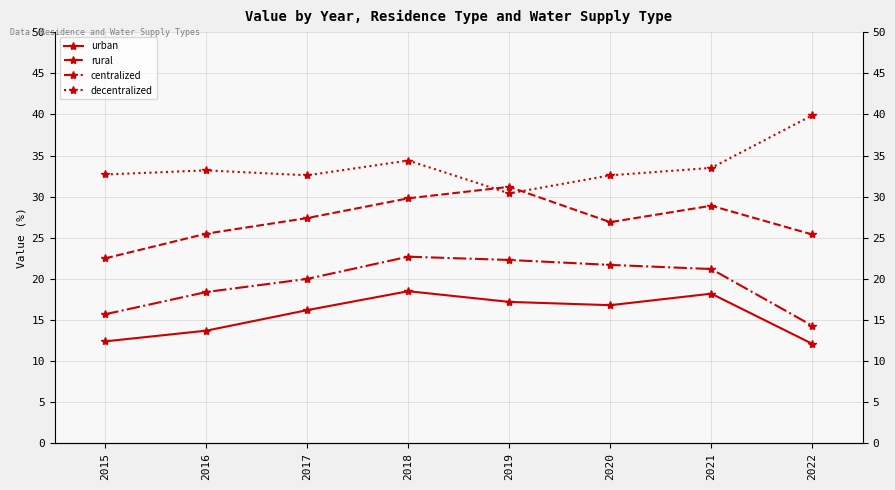

Which label corresponds to the largest value in the chart?

2022